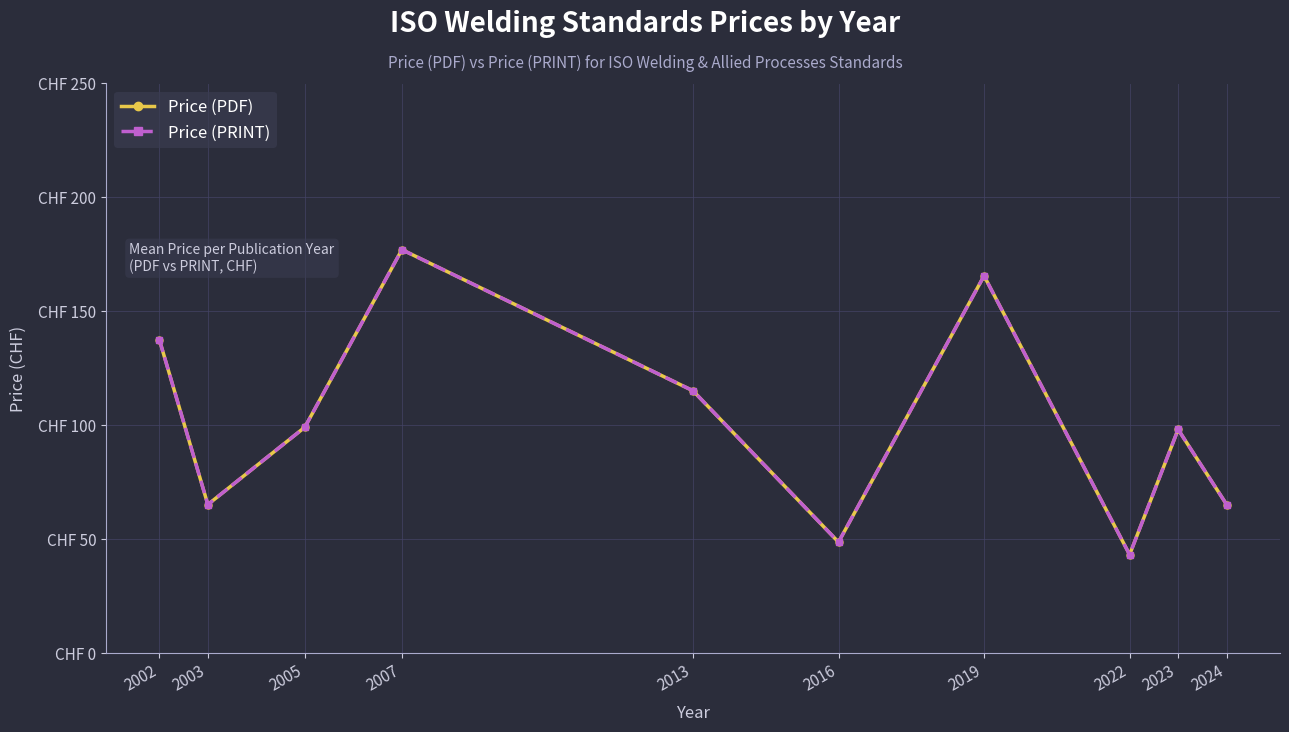

List the series in order of their peak value, highest first.

Price (PDF), Price (PRINT)